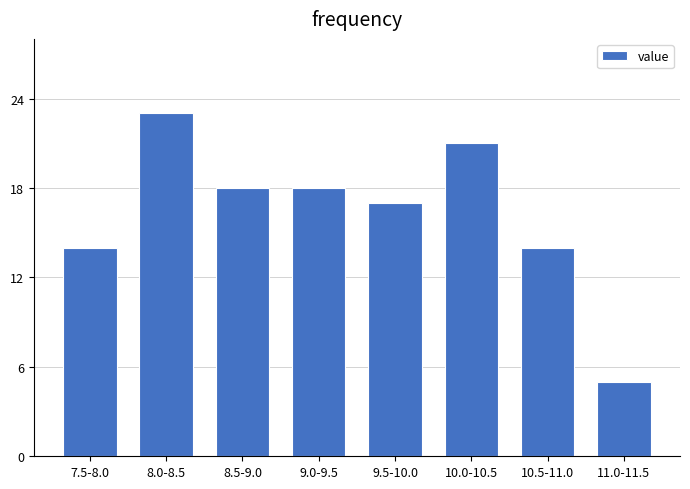

Reading left to right, what are all the values shown in this chart?

14	23	18	18	17	21	14	5